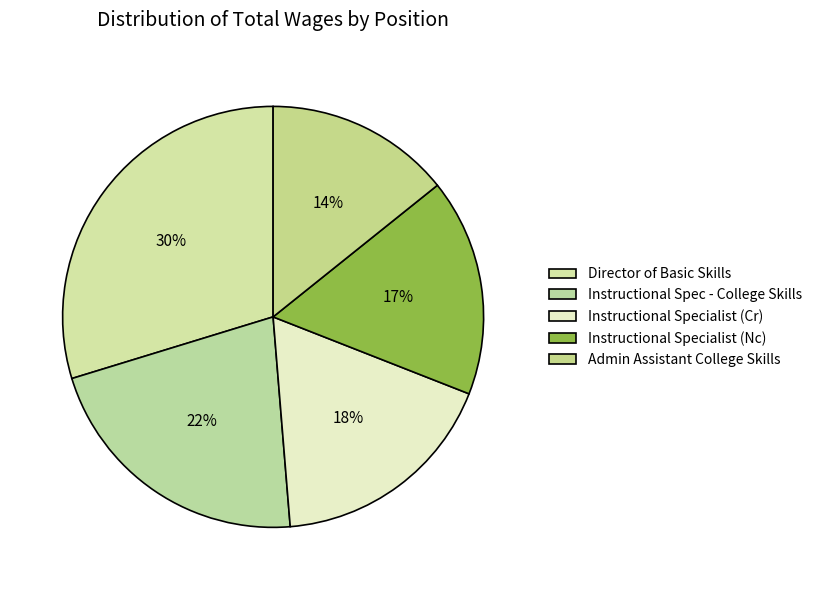

Count the number of slices in the pie.

5